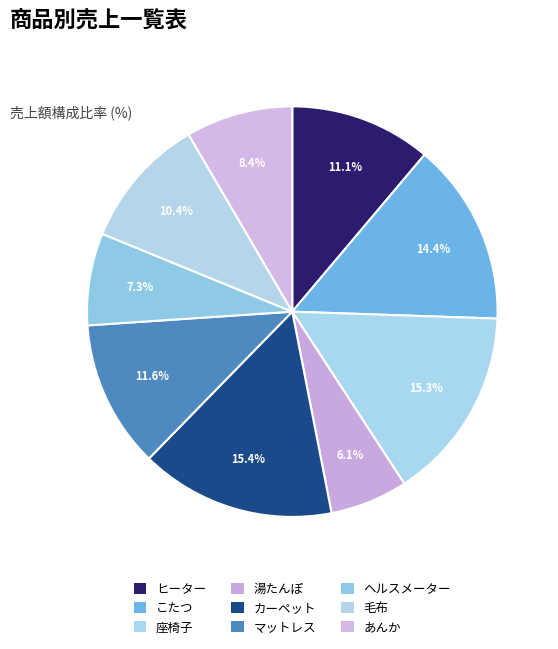

How many segments does this pie chart have?

9